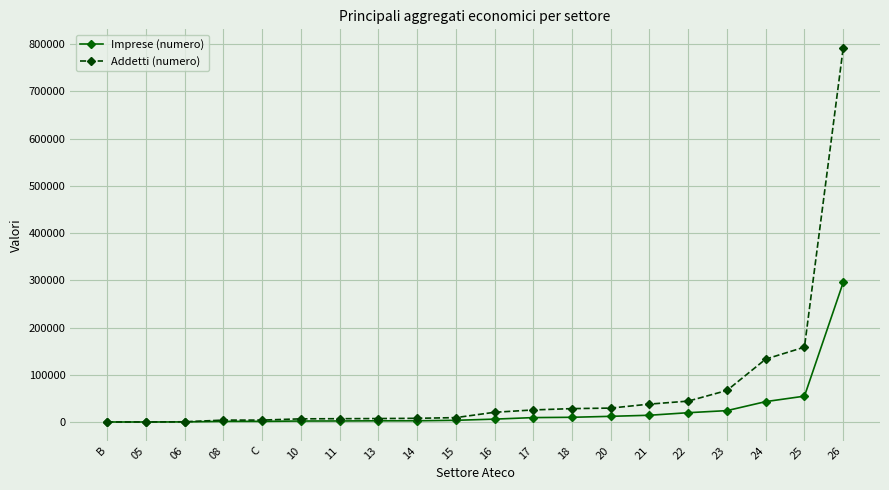

What is the sum of all Imprese (numero) values?

504015